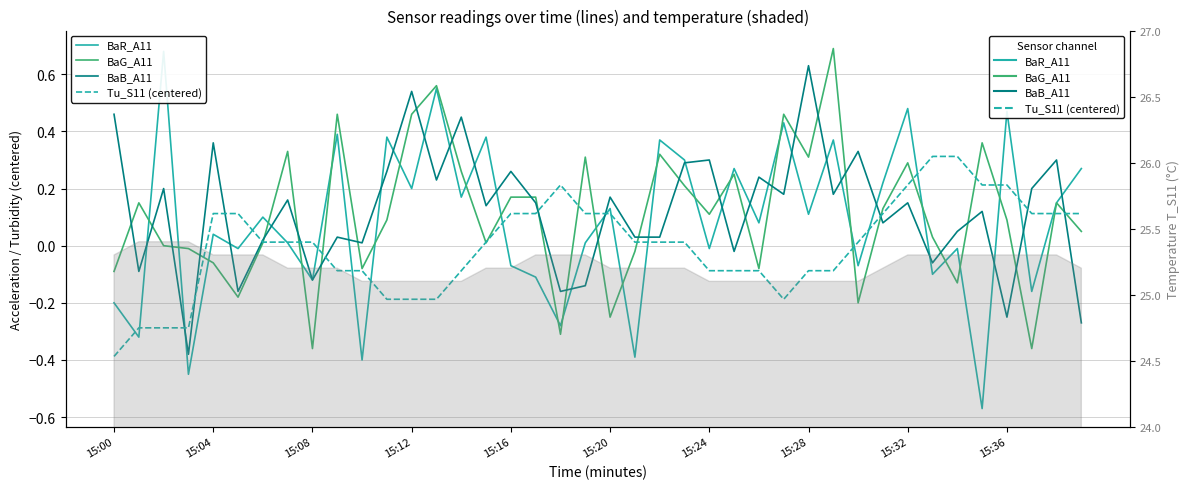

What value does the BaB_A11 series have at 15:12?

0.5